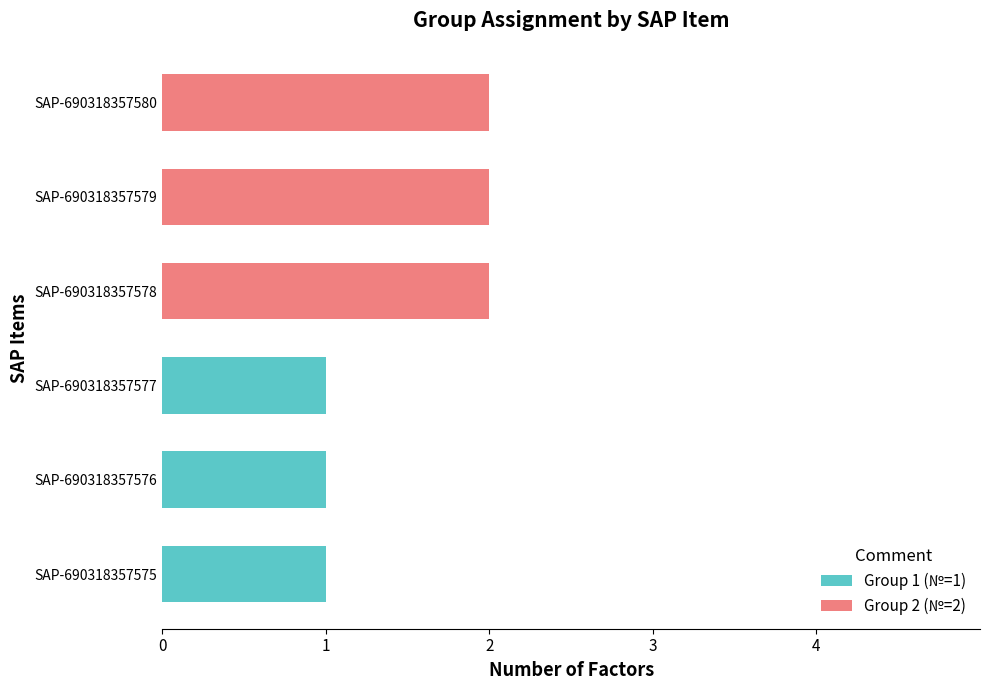

The value of Group 1 (№=1) at SAP-690318357578 is 0. True or false?

True